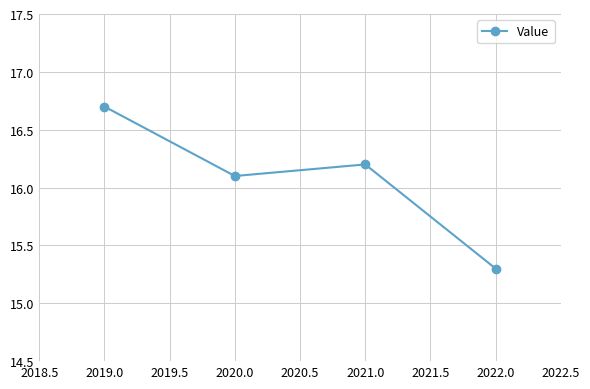

List the labels in order of value, largest first.

2019.0, 2021.0, 2020.0, 2022.0